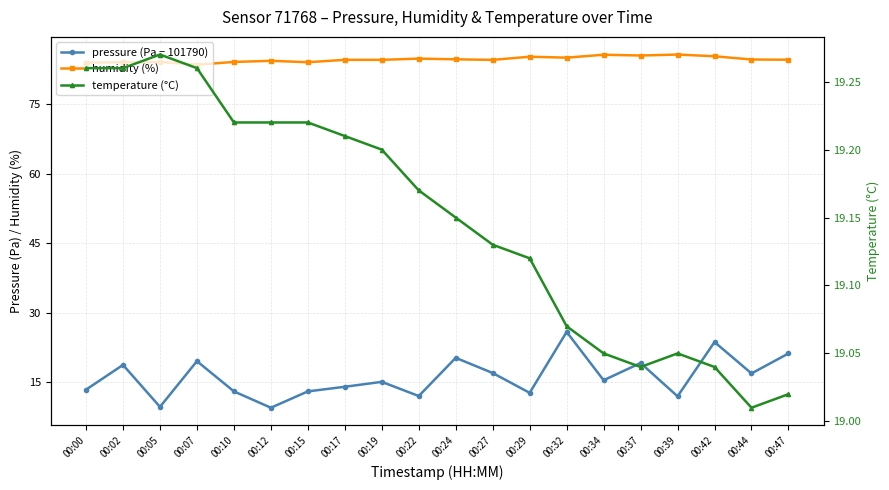

What is the difference between the pressure (Pa − 101790) values at 00:27 and 00:32?

8.9